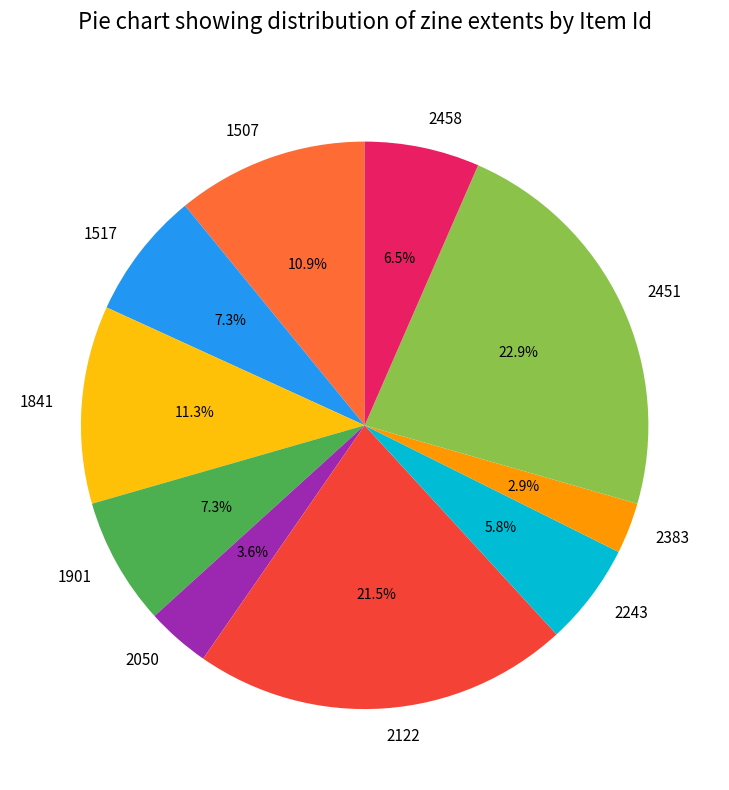

Is there a majority slice in this chart?

No